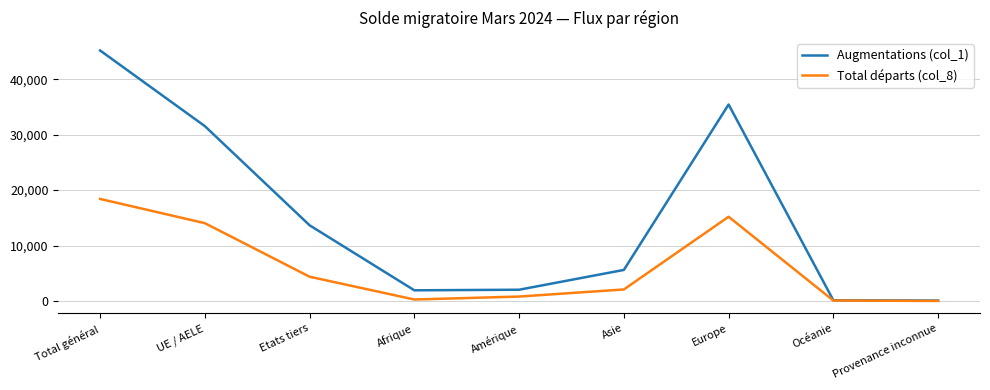

Which series has the widest spread of values?

Augmentations (col_1)